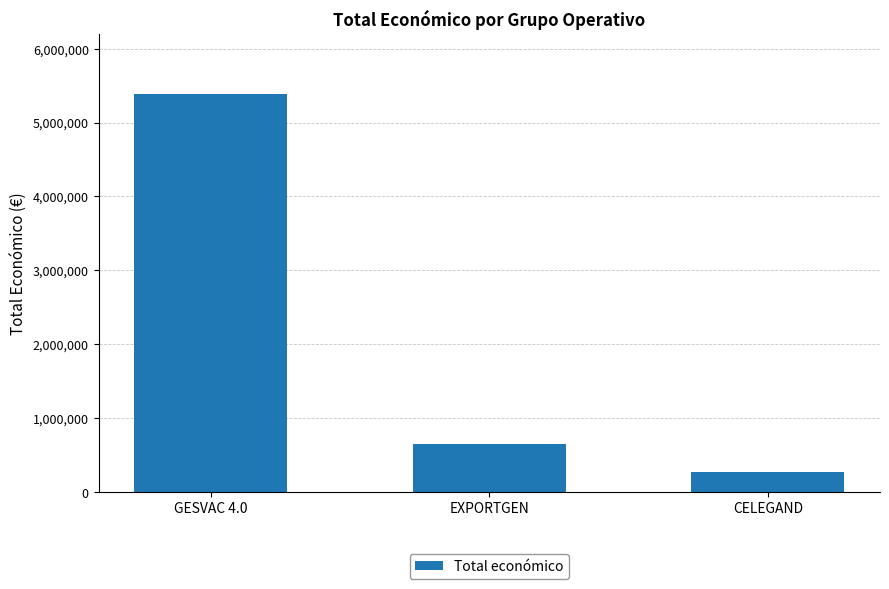

What is the sum of all values?

6307439